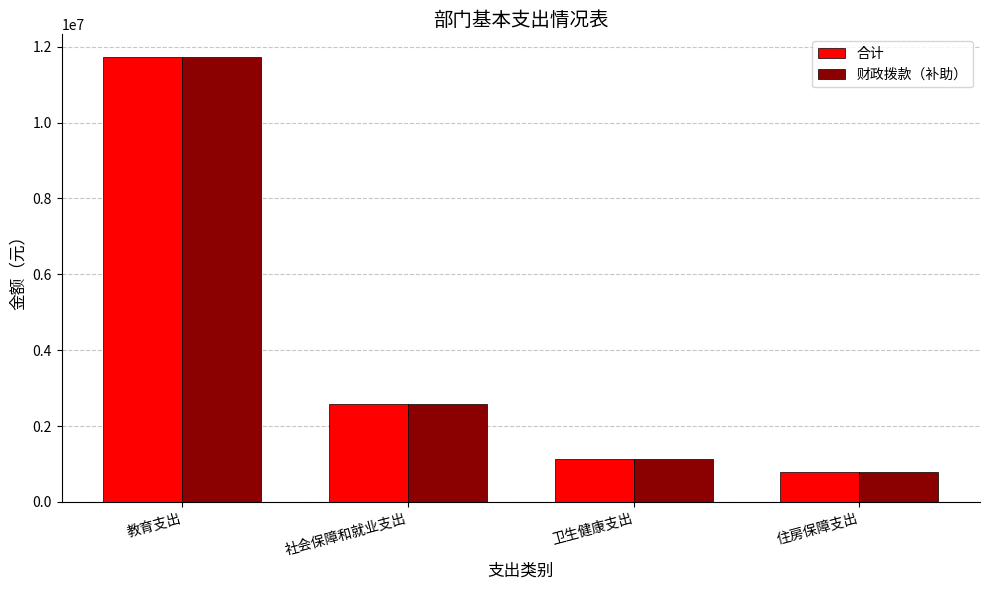

True or false: 财政拨款（补助） has a value of 641317.5 at 卫生健康支出.

False